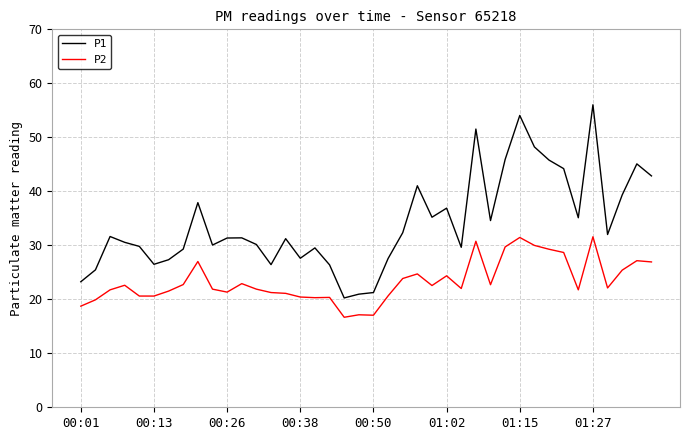

List the series in order of their peak value, highest first.

P1, P2